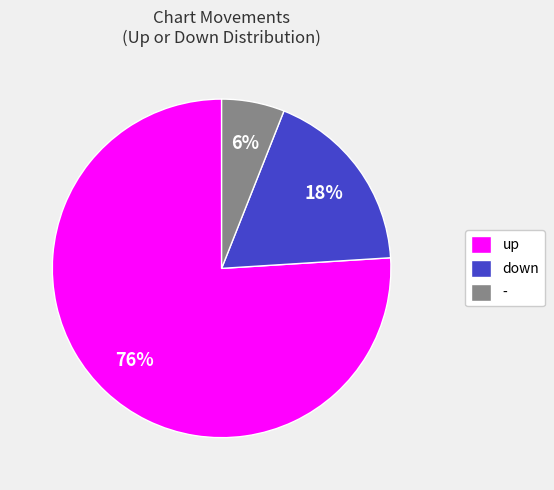

To the nearest percent, what is the difference between the - and up slice percentages?

70%